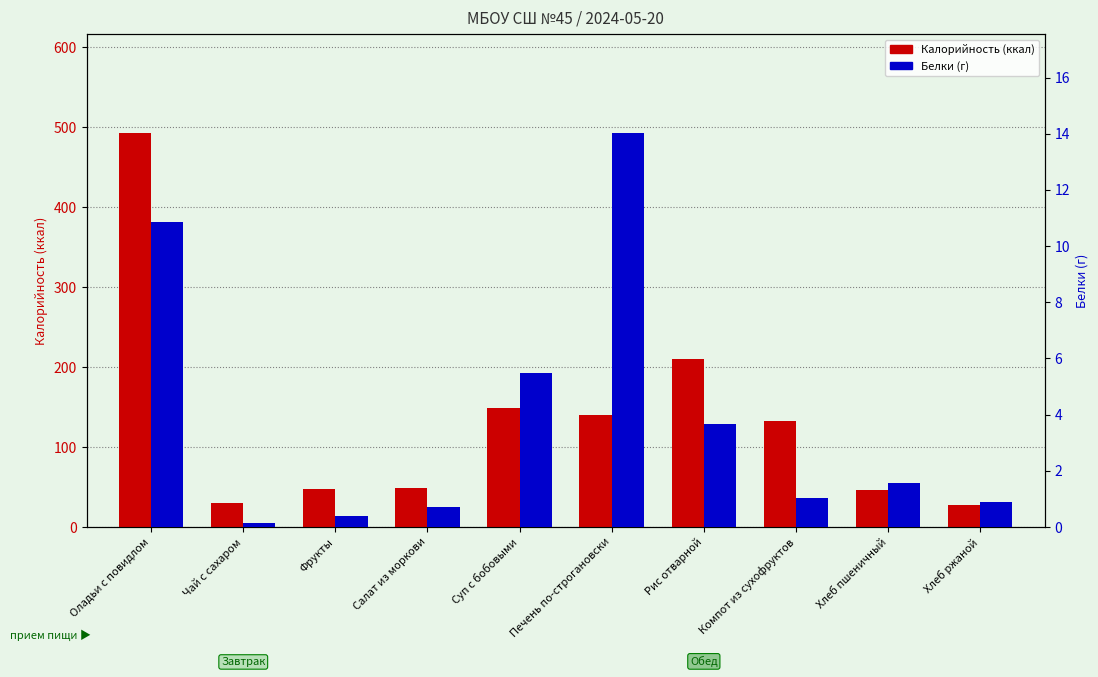

True or false: Калорийность (ккал) has a value of 217.5 at Компот из сухофруктов.

False